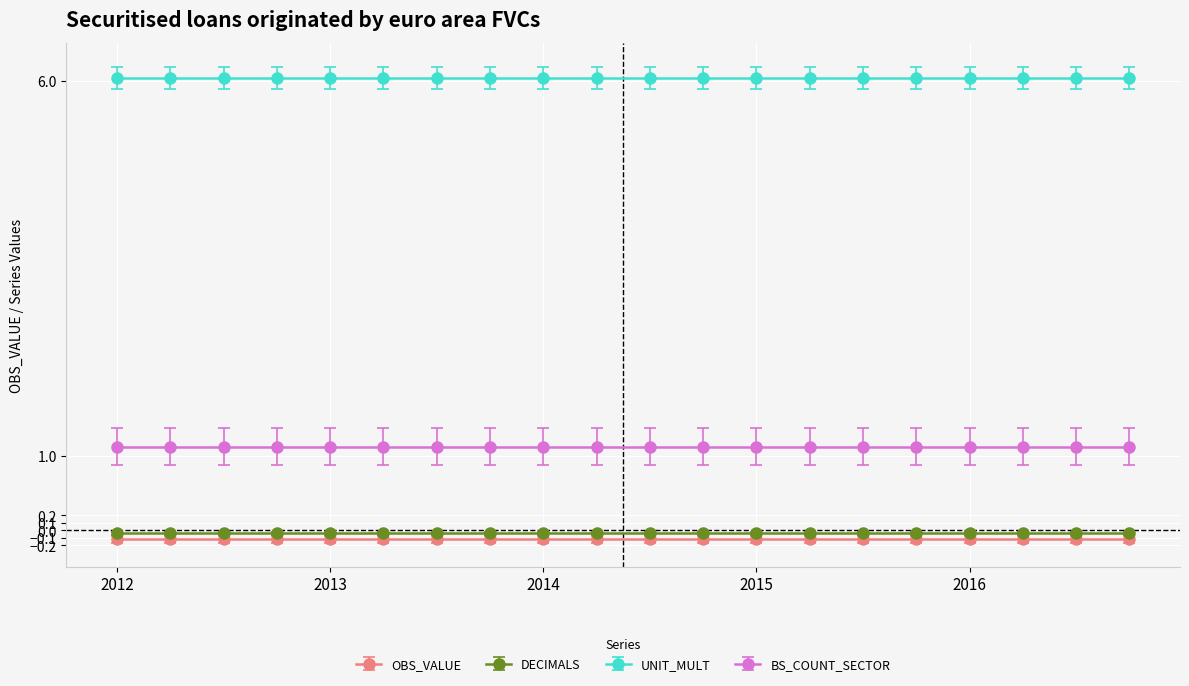

Reading left to right, extract all data points from this chart.

OBS_VALUE: 0	0	0	0	0	0	0	0	0	0	0	0	0	0	0	0	0	0	0	0
UNIT_MULT: 6	6	6	6	6	6	6	6	6	6	6	6	6	6	6	6	6	6	6	6
DECIMALS: 0	0	0	0	0	0	0	0	0	0	0	0	0	0	0	0	0	0	0	0
BS_COUNT_SECTOR_val: 1	1	1	1	1	1	1	1	1	1	1	1	1	1	1	1	1	1	1	1